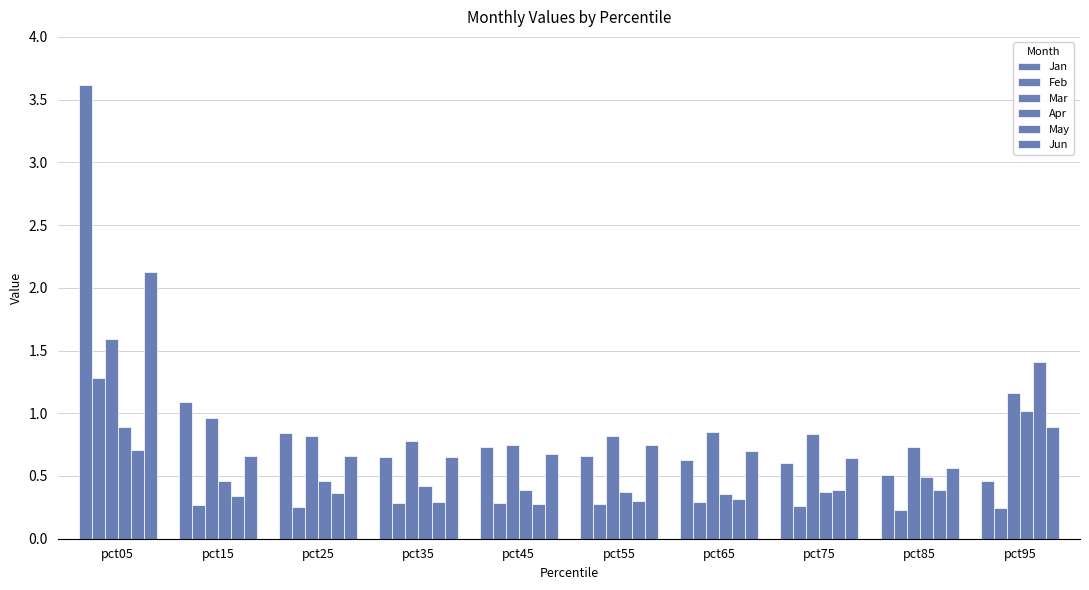

What is the greatest value displayed?

3.6